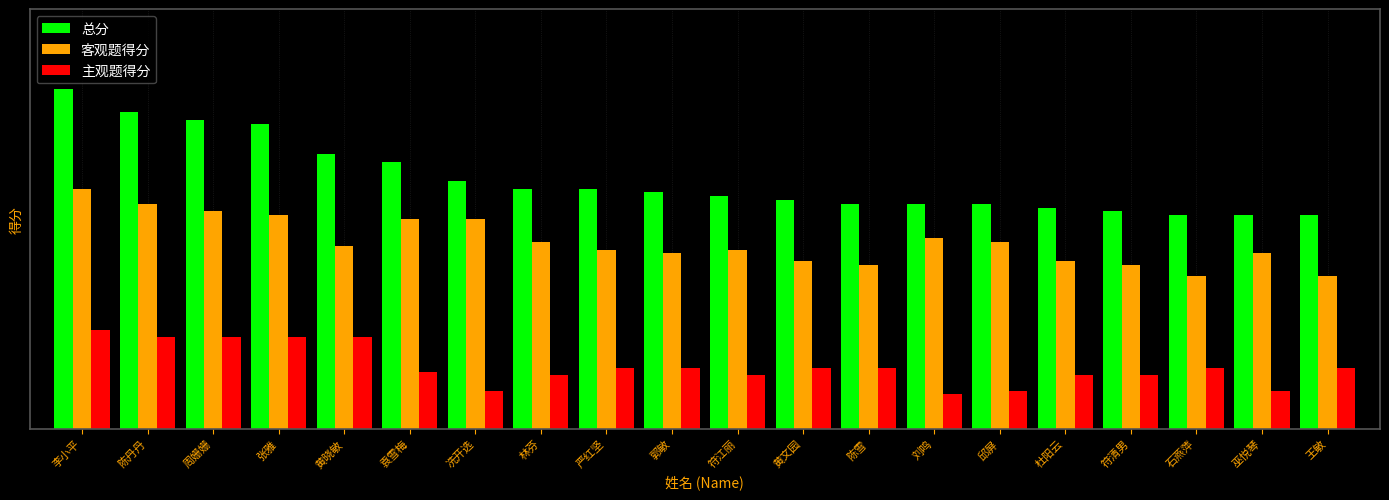

Are the bars horizontal?

No